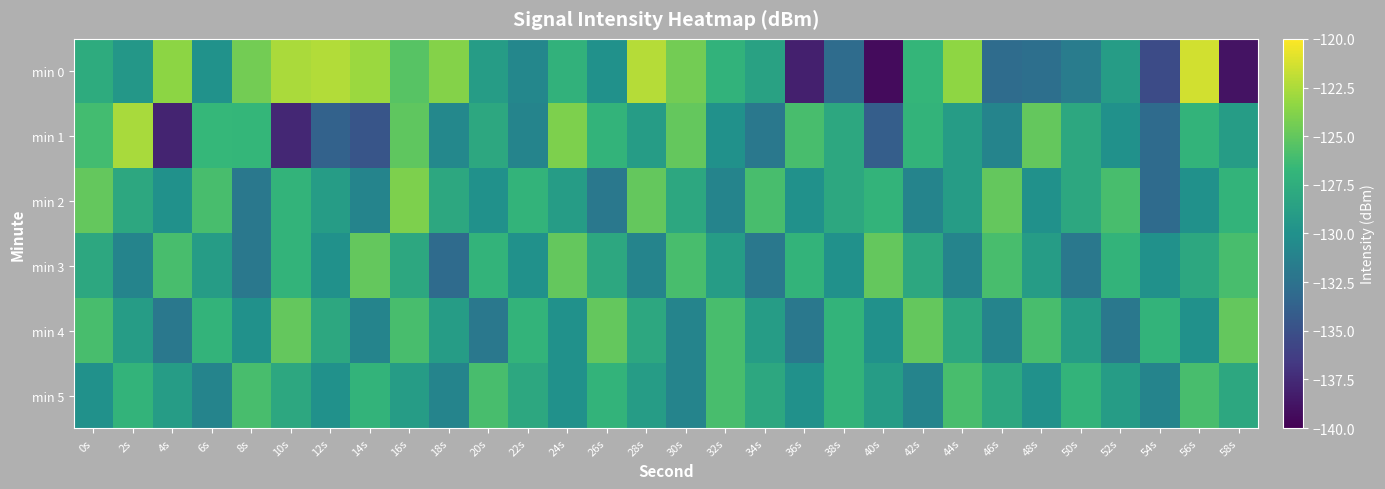

How many series are shown in this chart?

6